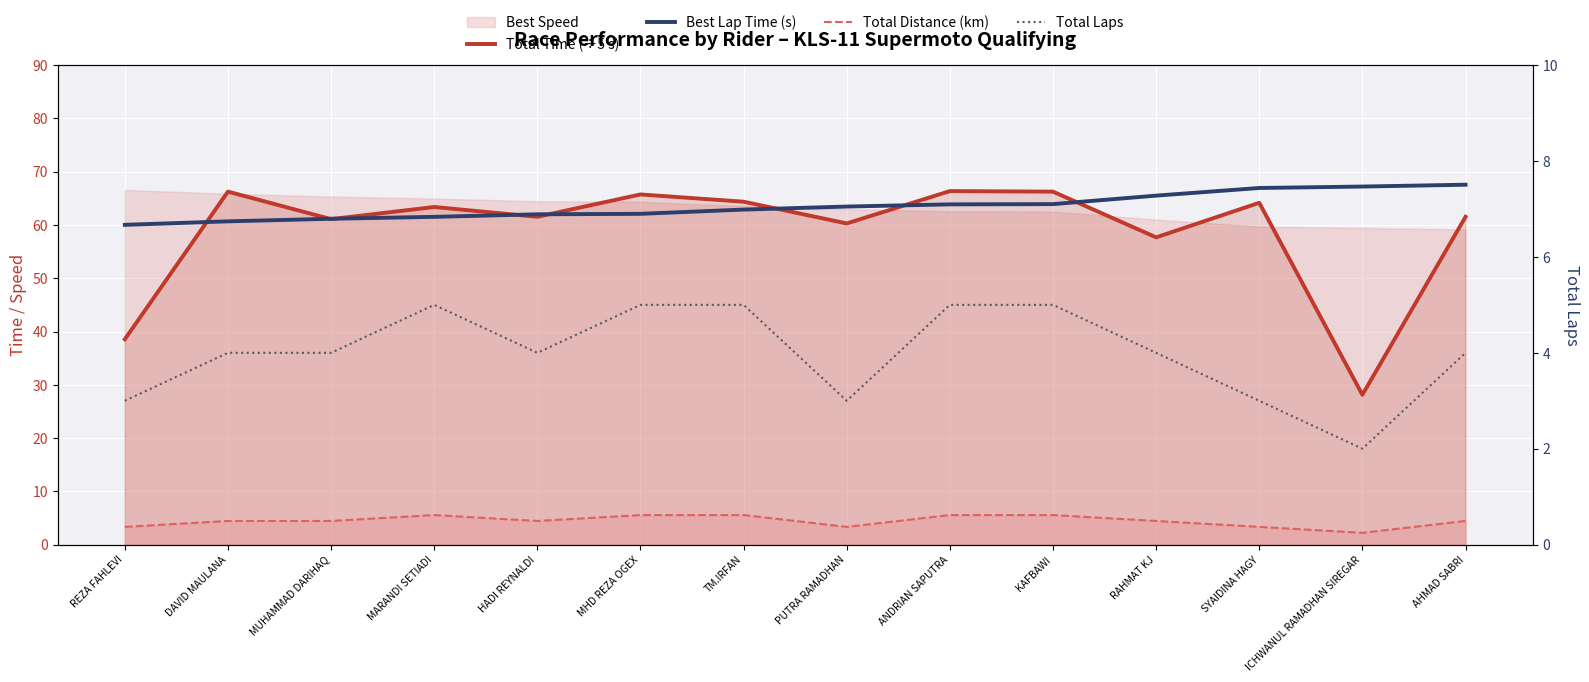

Which series changed the most between TM.IRFAN and ICHWANUL RAMADHAN SIREGAR?

Total Time (÷5 s)